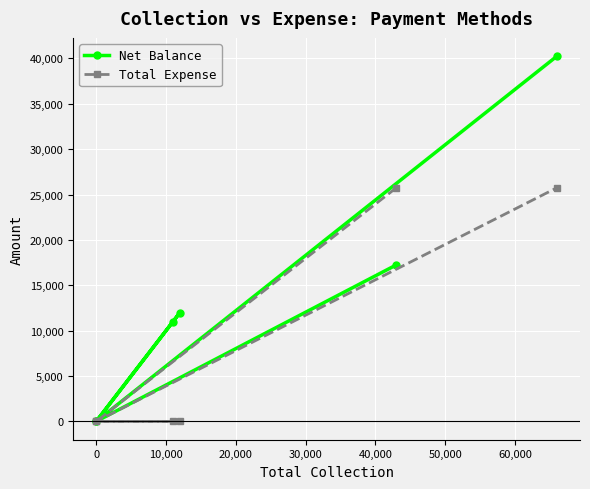

Which series has the widest spread of values?

Net Balance